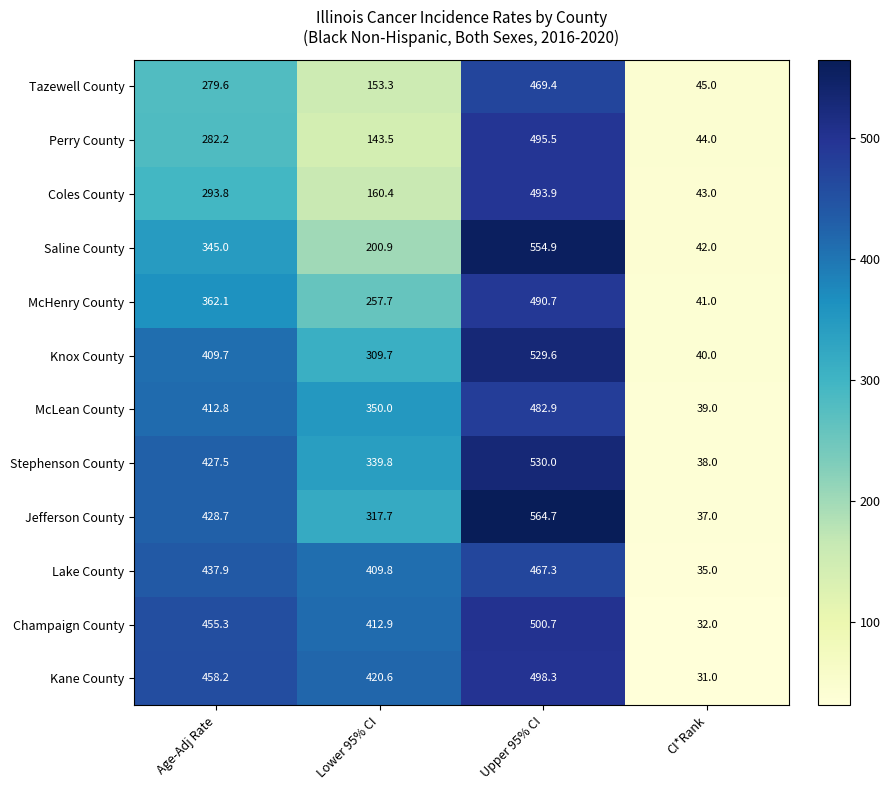

At which category is the sum across all series the highest?

Upper 95% CI